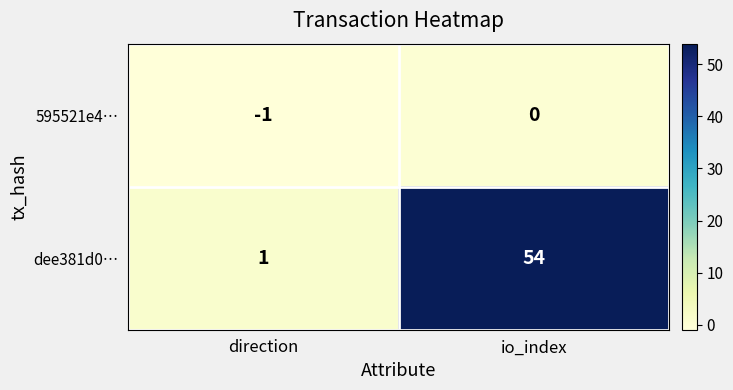

Rank the series by their average value, from lowest to highest.

595521e4…, dee381d0…